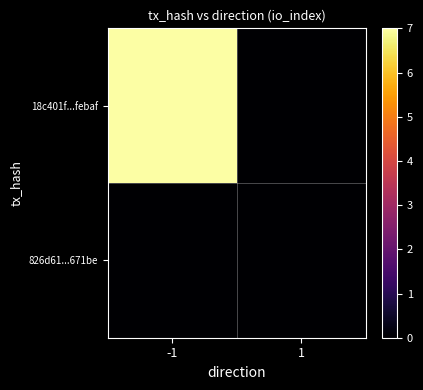

Which series changed the most between -1 and 1?

18c401f...febaf